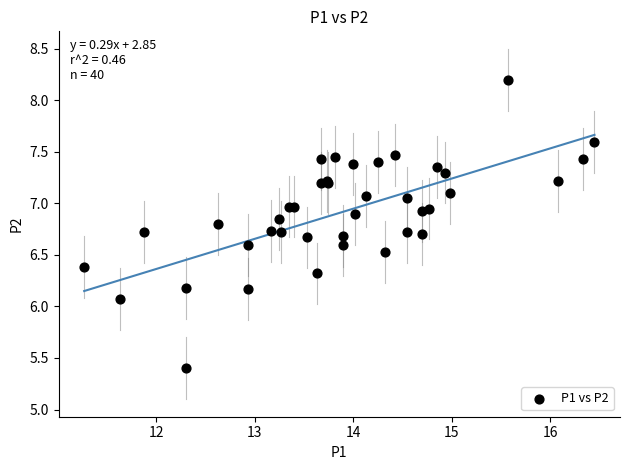

What Y value in the scatter plot is closest to 6?

6.1